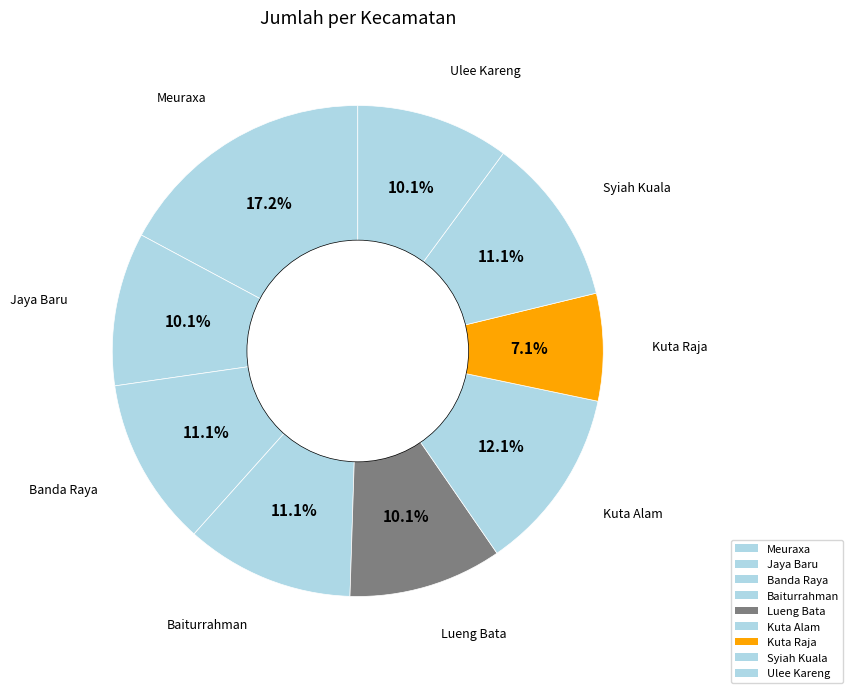

What percentage do Banda Raya and Kuta Raja together represent?

18.2%